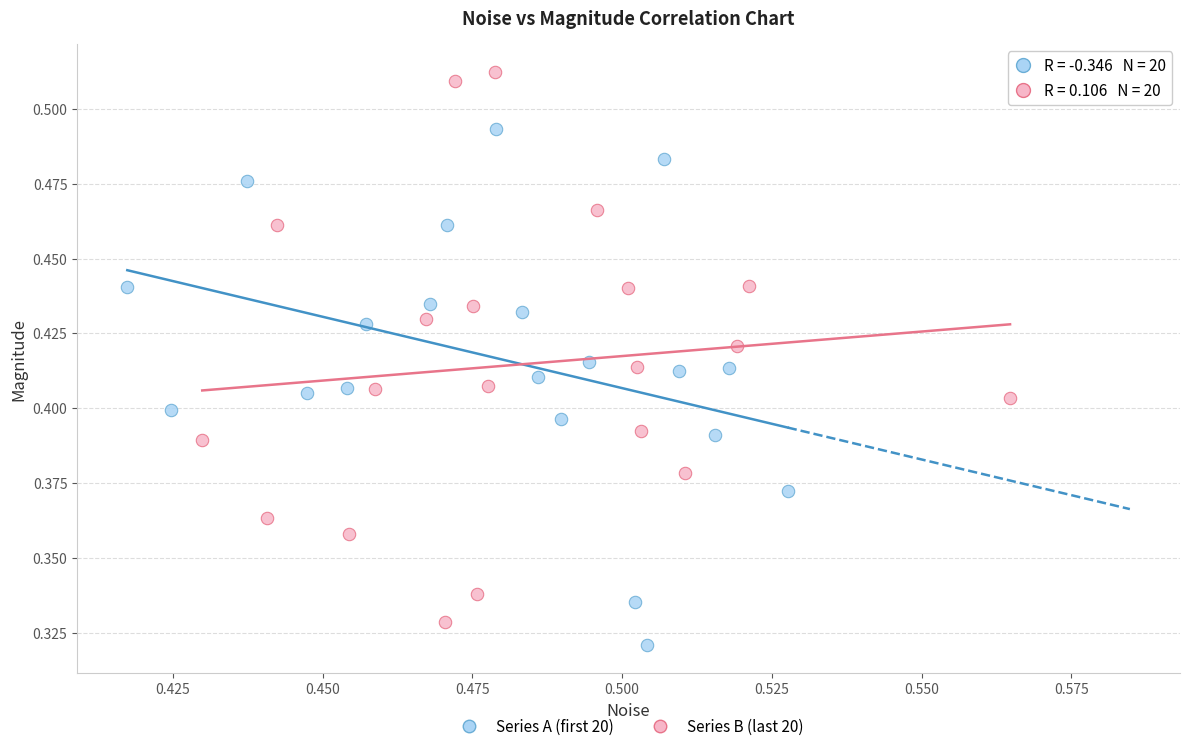

Which series reaches the maximum Y coordinate?

Series B (last 20)